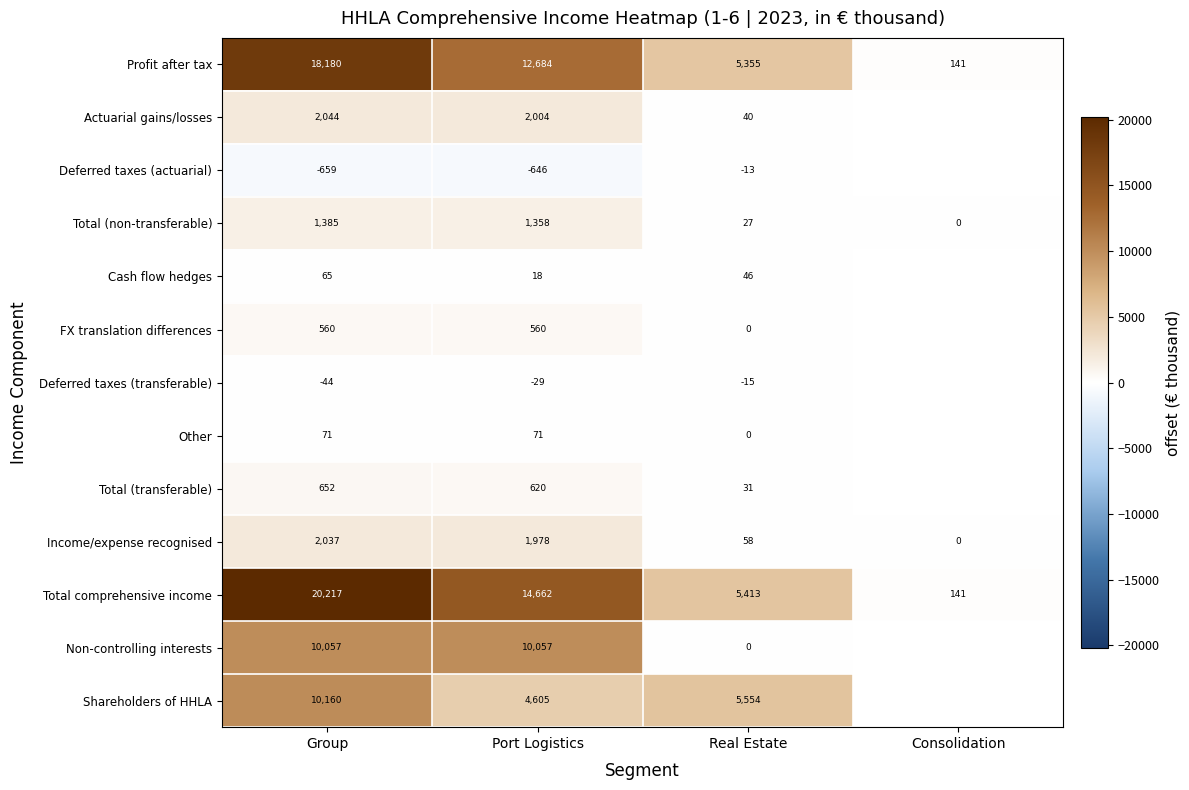

At Group, list the series in order from largest to smallest.

Total comprehensive income, Profit after tax, Shareholders of HHLA, Non-controlling interests, Actuarial gains/losses, Income/expense recognised, Total (non-transferable), Total (transferable), FX translation differences, Other, Cash flow hedges, Deferred taxes (transferable), Deferred taxes (actuarial)